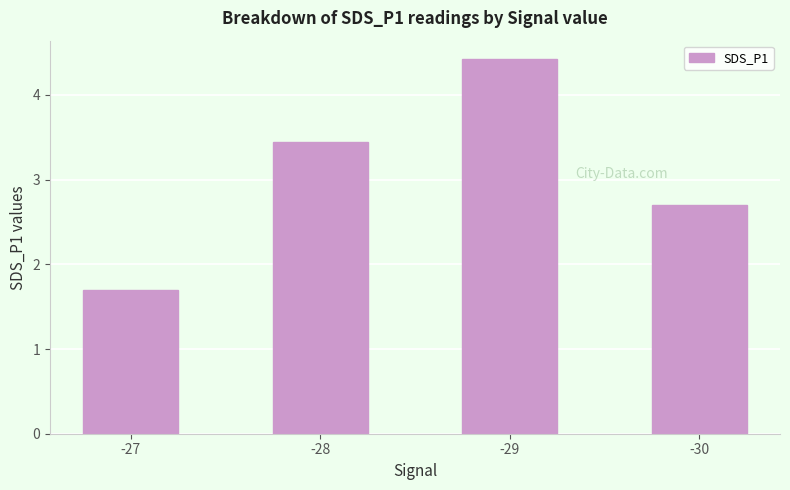

True or false: the data shows 5.8 at -29.

False